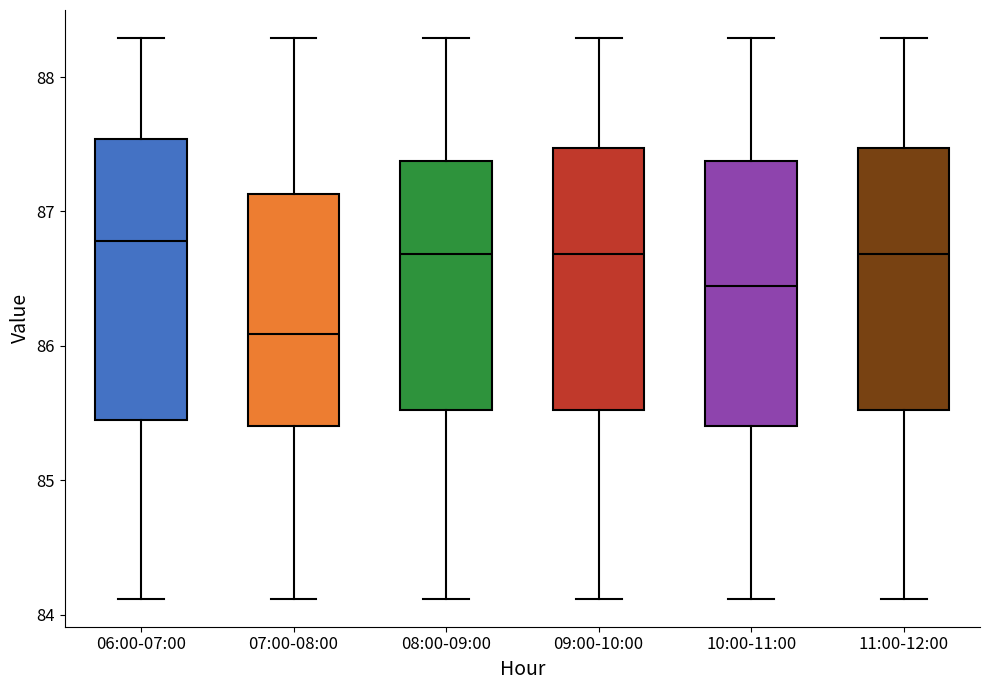

Which box has the lowest median line?

07:00-08:00